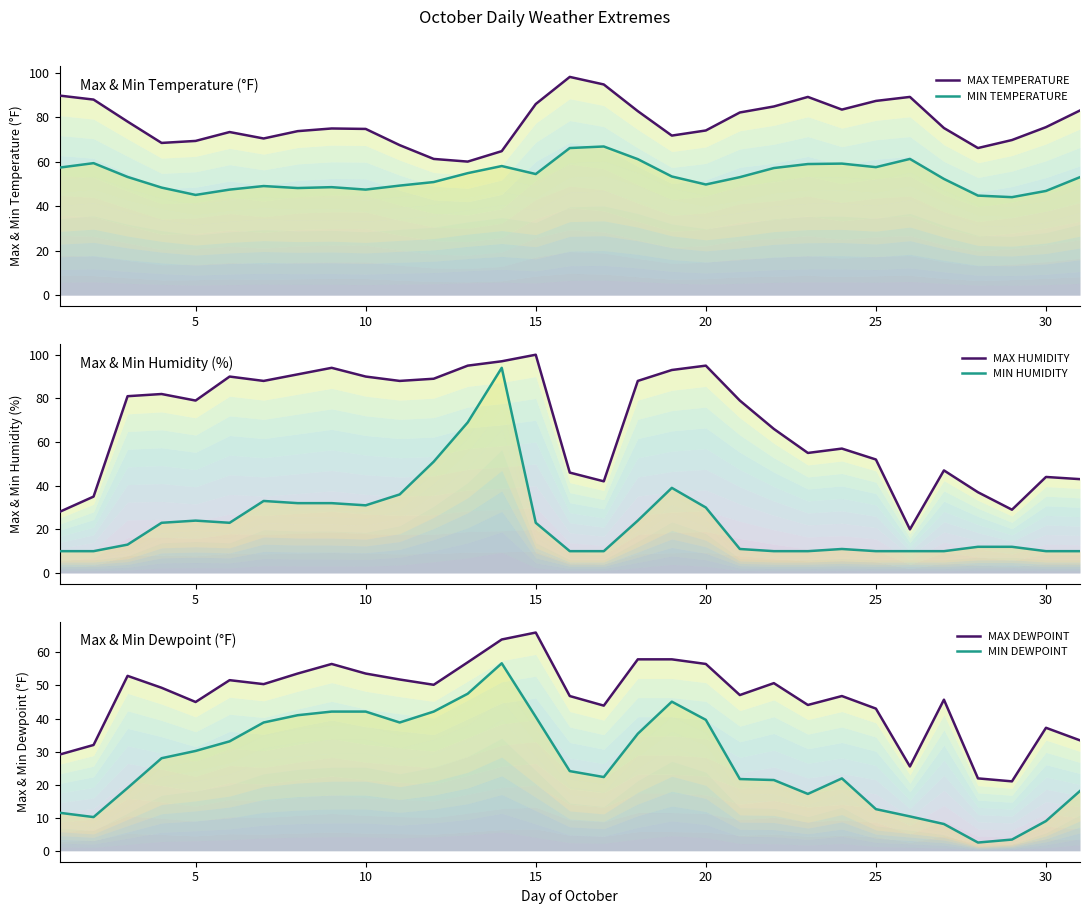

Does the chart have visible grid lines?

No